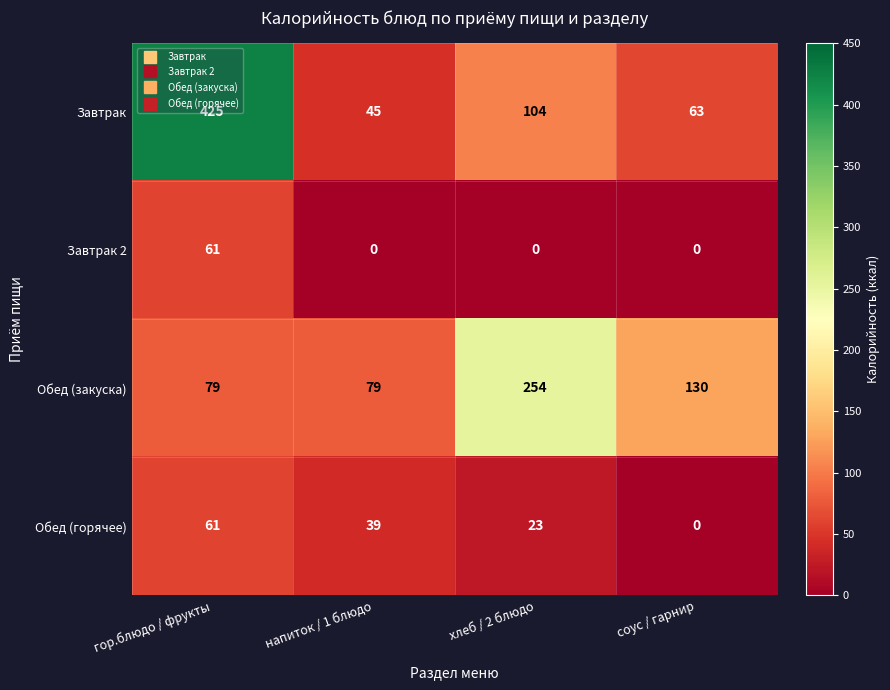

How many data points does each series have?

4